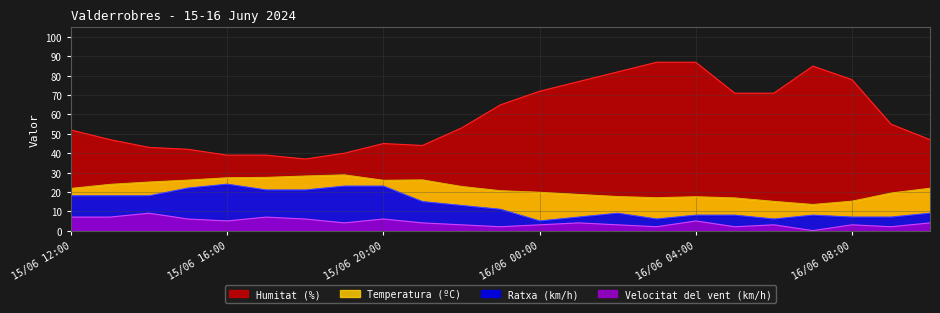

Which label corresponds to the smallest value in the chart?

16/06 07:00